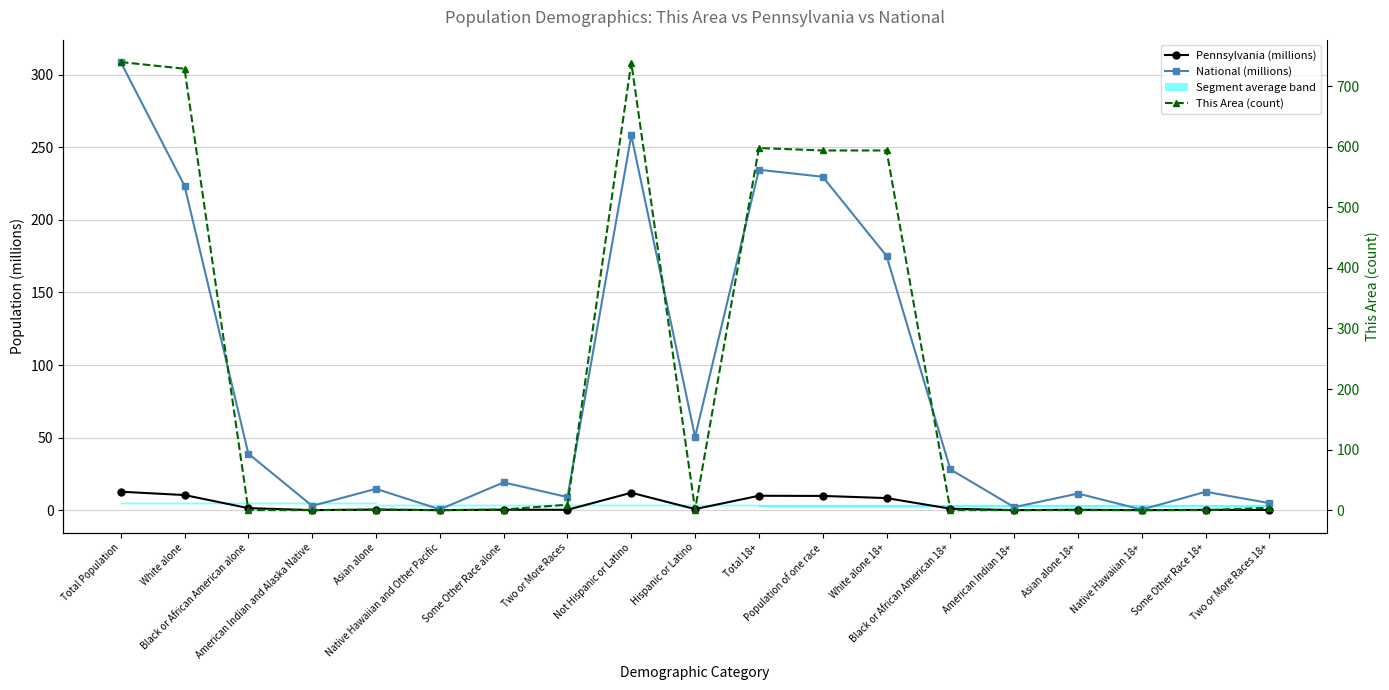

What is the sum of the Pennsylvania (millions) values at Some Other Race 18+ and Black or African American alone?

1.6